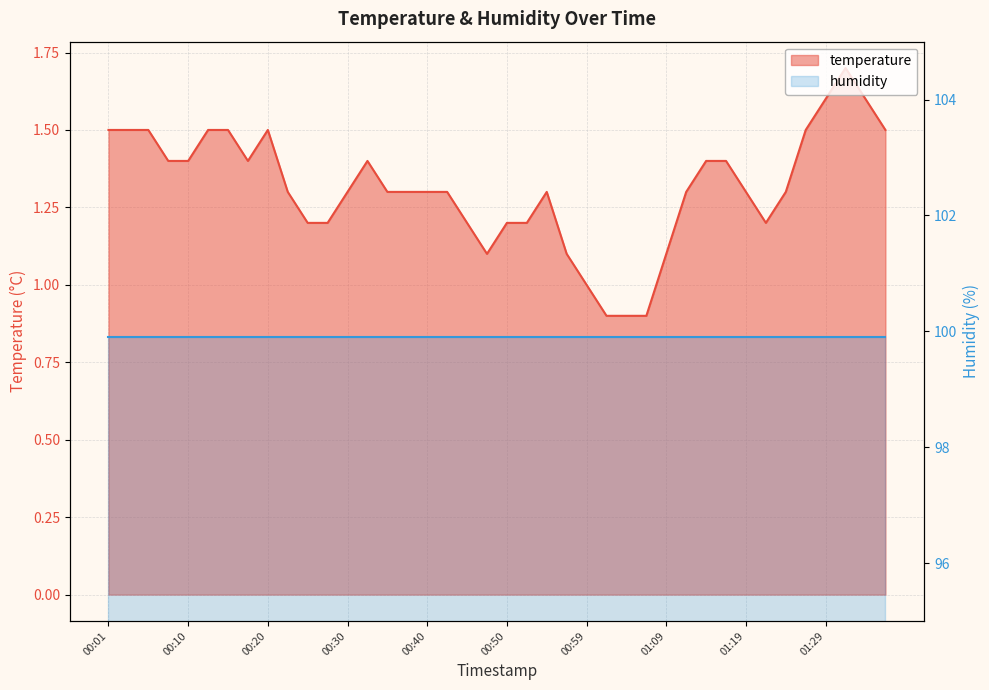

What position from the left is 00:37?

16